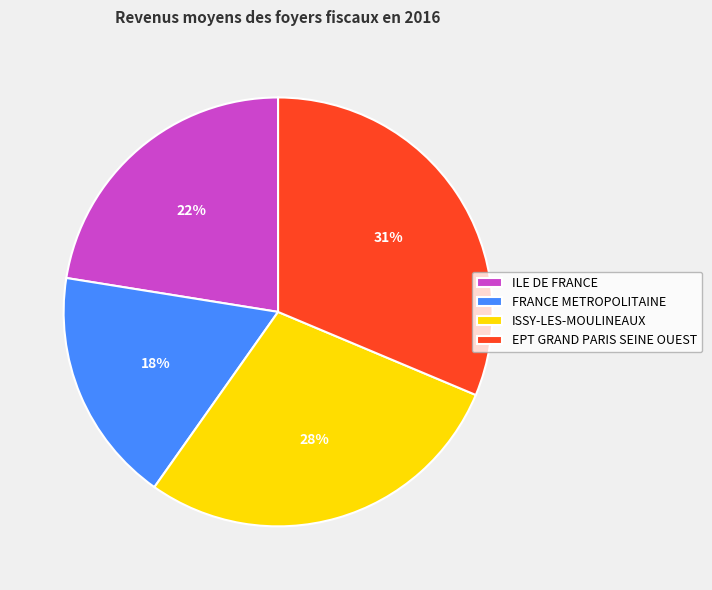

The EPT GRAND PARIS SEINE OUEST slice represents 31% of the pie. True or false?

True